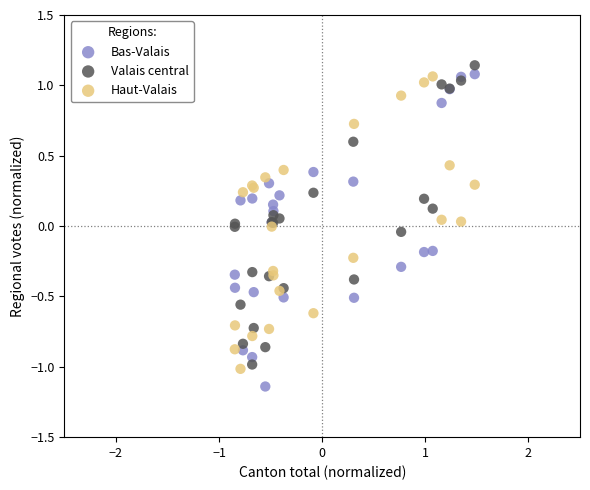

What are all the series names shown in the legend?

Bas-Valais, Valais central, Haut-Valais